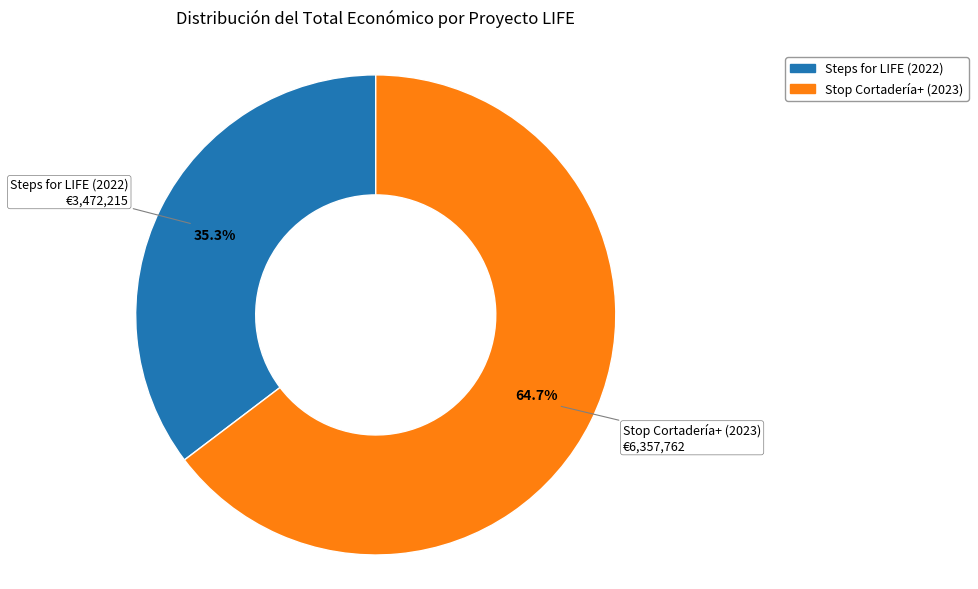

What is the largest slice in the pie chart?

Stop Cortadería+ (2023)